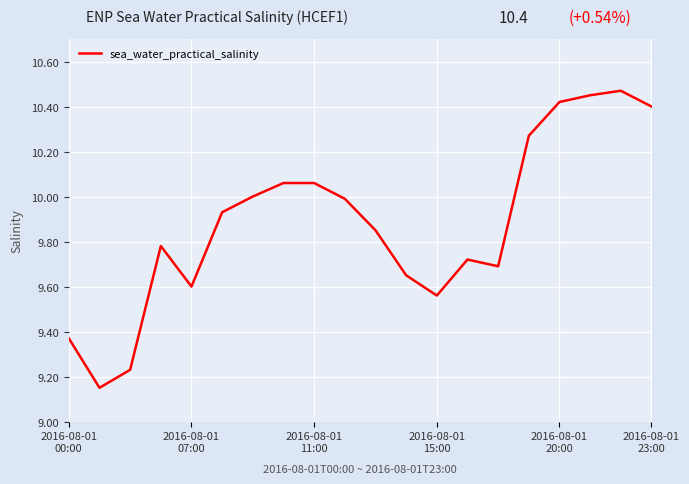

What is the difference between the maximum and minimum values?

1.3